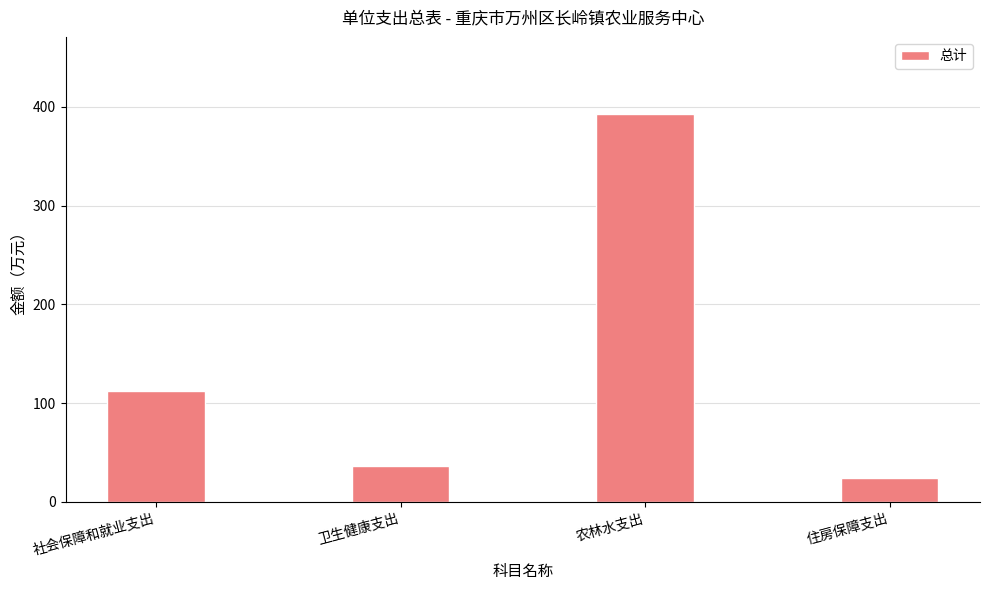

What is the change in value from 卫生健康支出 to 农林水支出?

+356.2